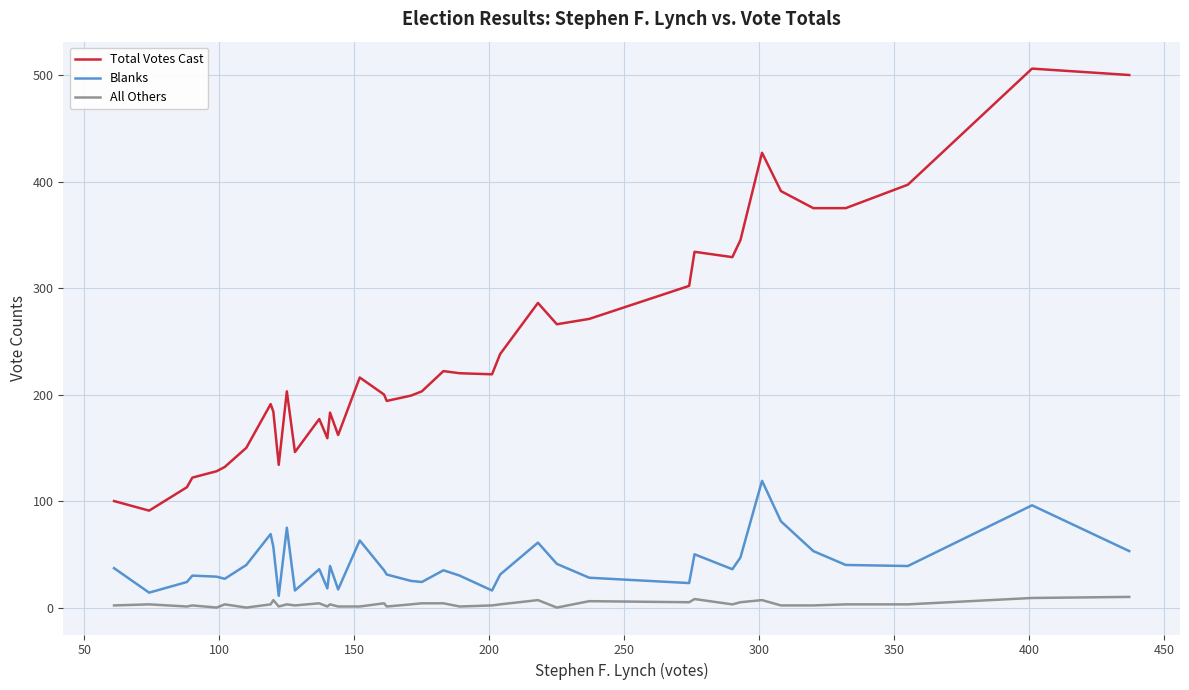

What are all the series names shown in the legend?

Total Votes Cast, Blanks, All Others